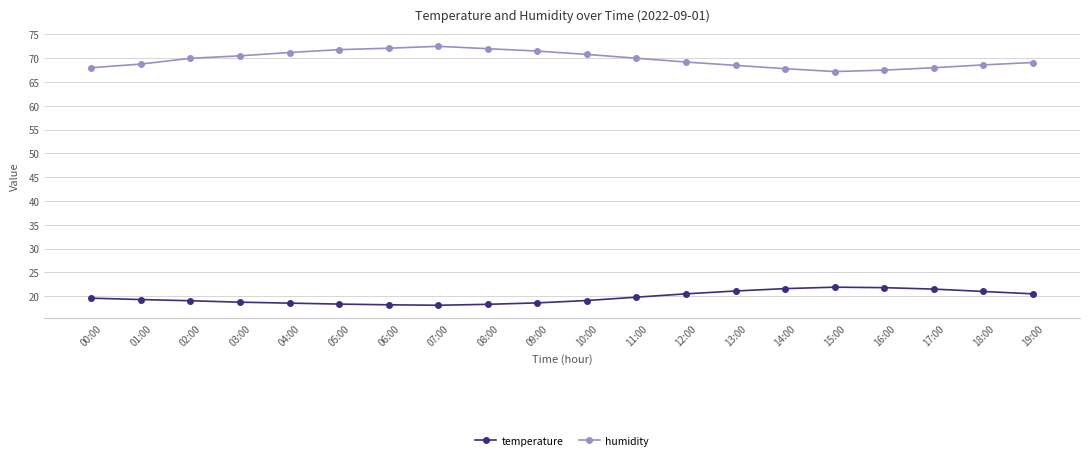

What is the average value of the humidity series?

69.8